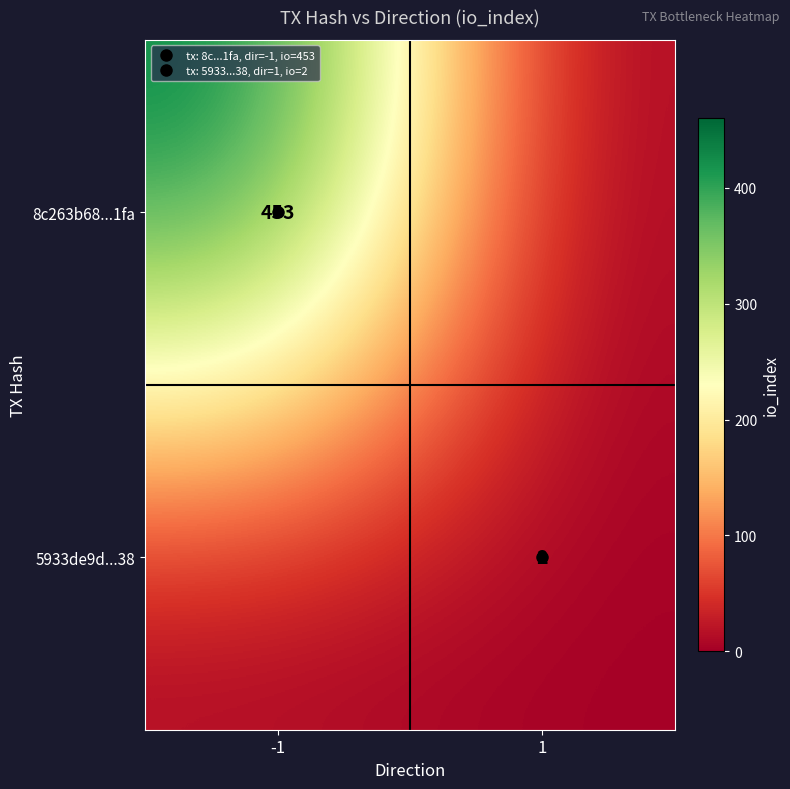

At which label is 5933de9d...38 closest to 1?

-1